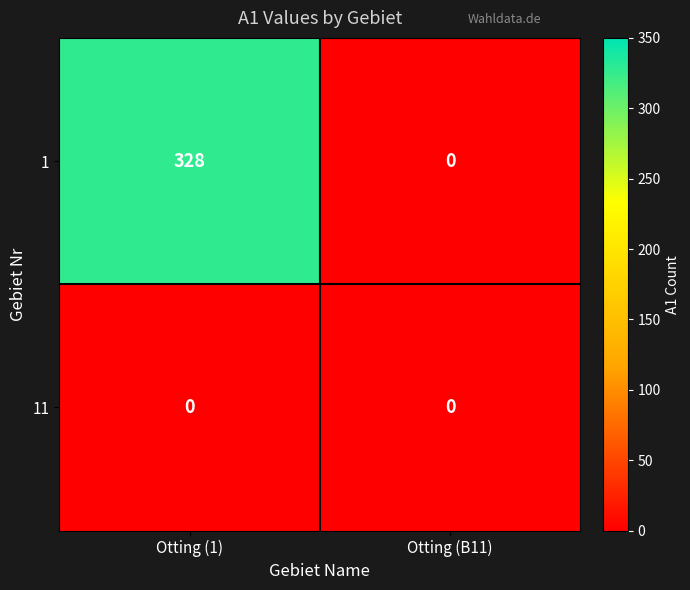

Which series changed the most between Otting (1) and Otting (B11)?

1